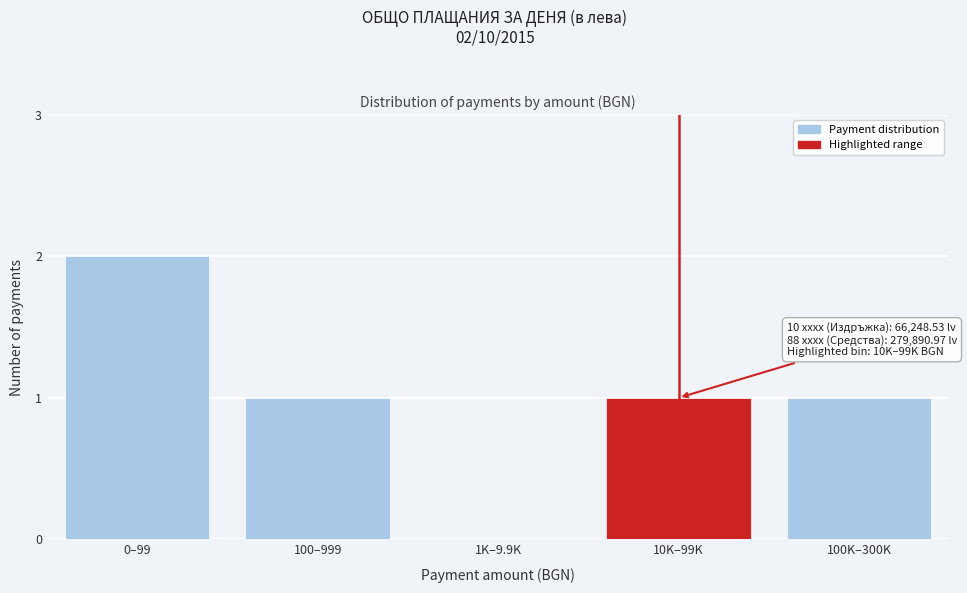

Reading left to right, transcribe all the data shown in this chart.

0–99=2	100–999=1	1K–9.9K=0	10K–99K=1	100K–300K=1